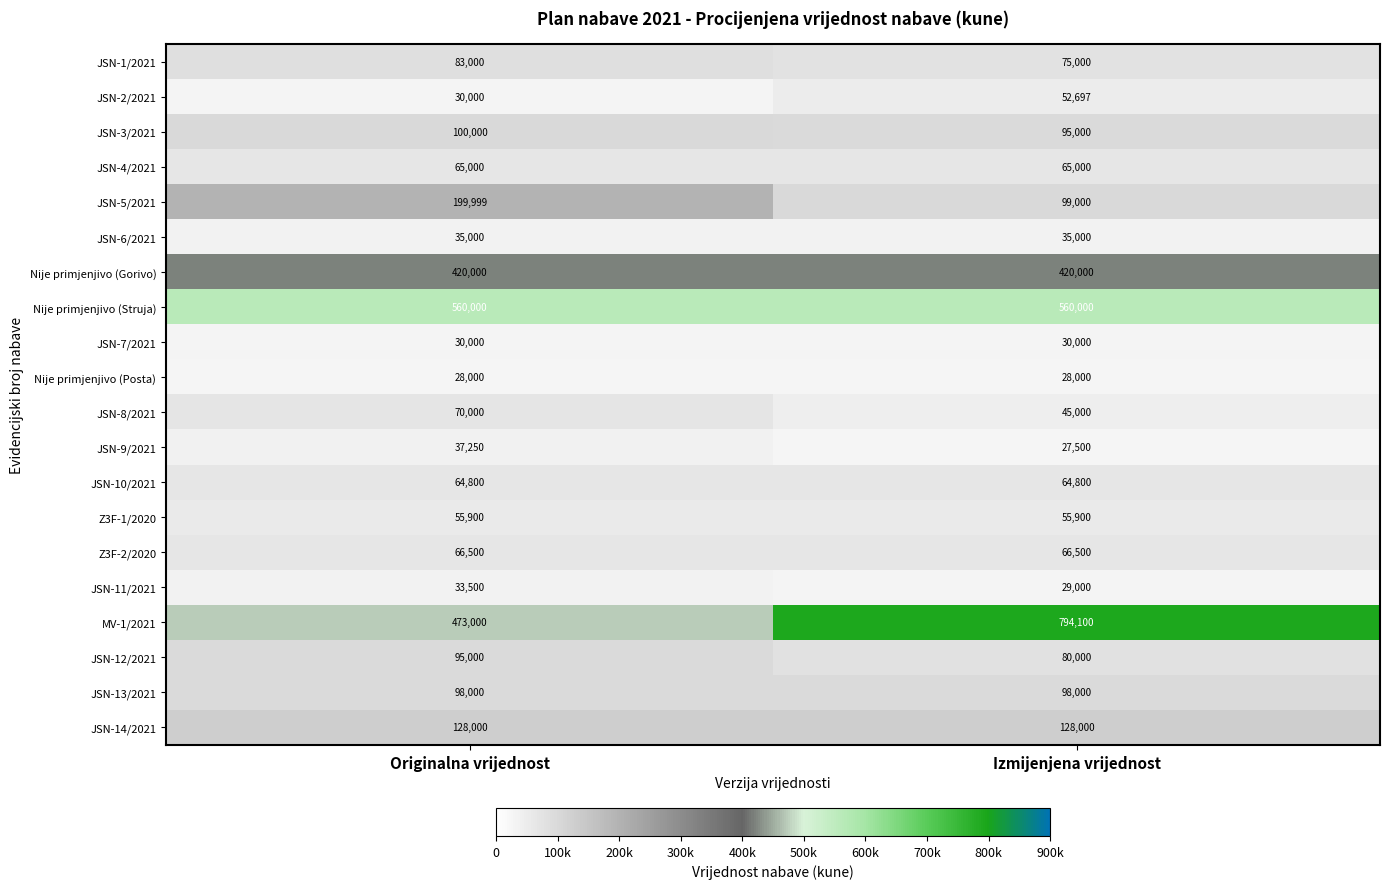

At Izmijenjena vrijednost, list the series in order from largest to smallest.

MV-1/2021, Nije primjenjivo (Struja), Nije primjenjivo (Gorivo), JSN-14/2021, JSN-5/2021, JSN-13/2021, JSN-3/2021, JSN-12/2021, JSN-1/2021, Z3F-2/2020, JSN-4/2021, JSN-10/2021, Z3F-1/2020, JSN-2/2021, JSN-8/2021, JSN-6/2021, JSN-7/2021, JSN-11/2021, Nije primjenjivo (Posta), JSN-9/2021